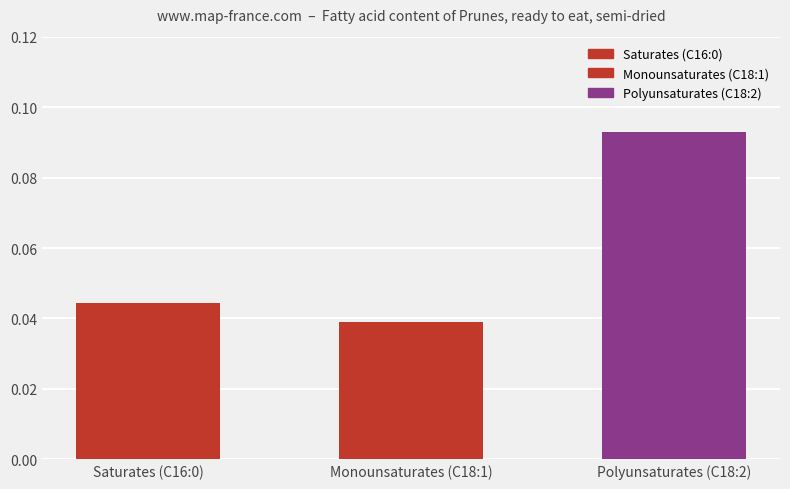

What is the label of the 2nd bar from the right?

Monounsaturates (C18:1)